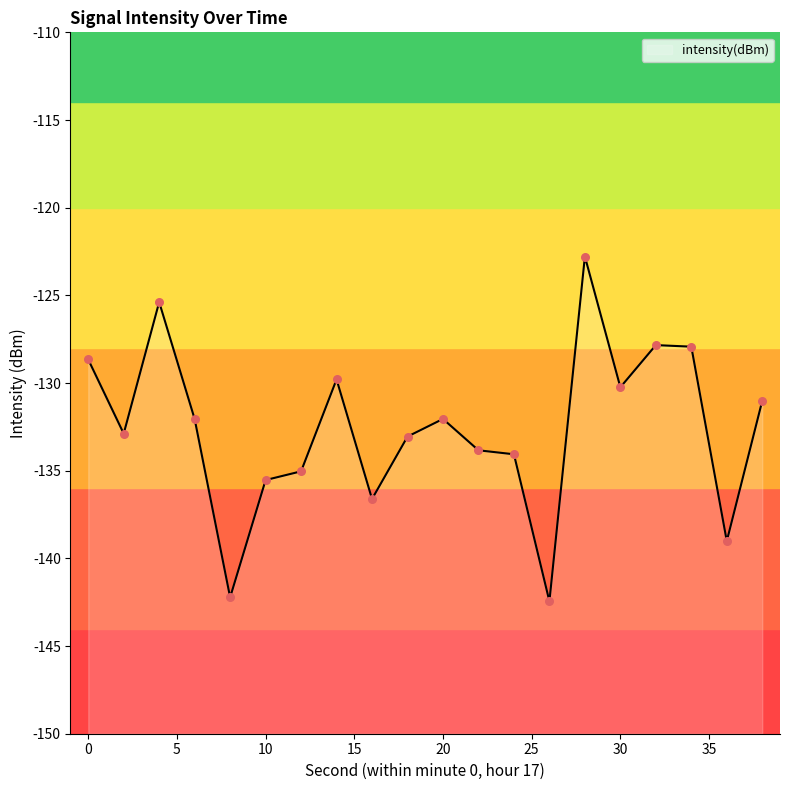

What is the change in value from 6 to 16?

-4.6